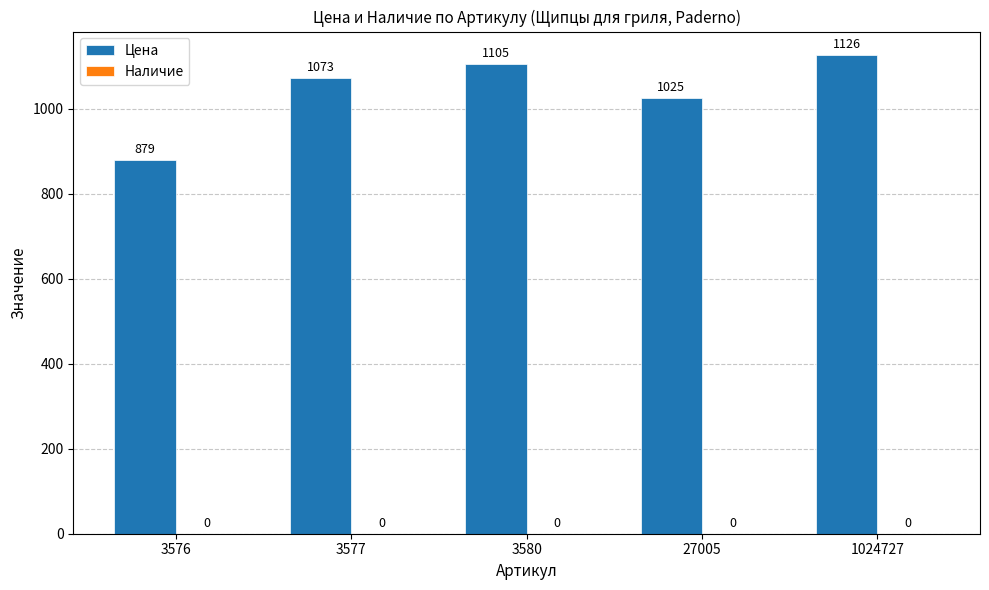

How many bars are there in total?

5